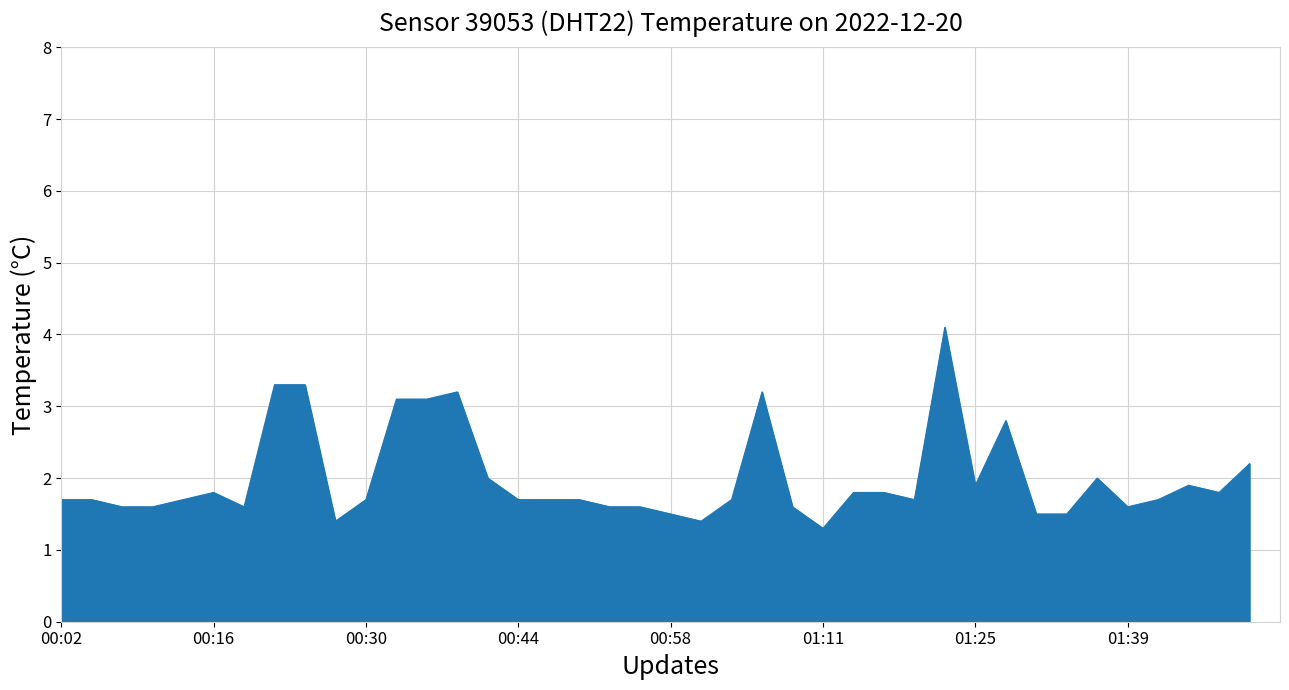

What is the difference between the maximum and minimum values?

2.8